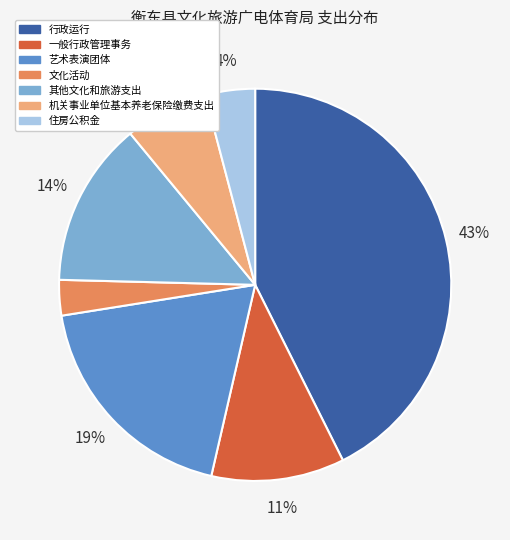

Which category has the biggest portion of the pie?

行政运行